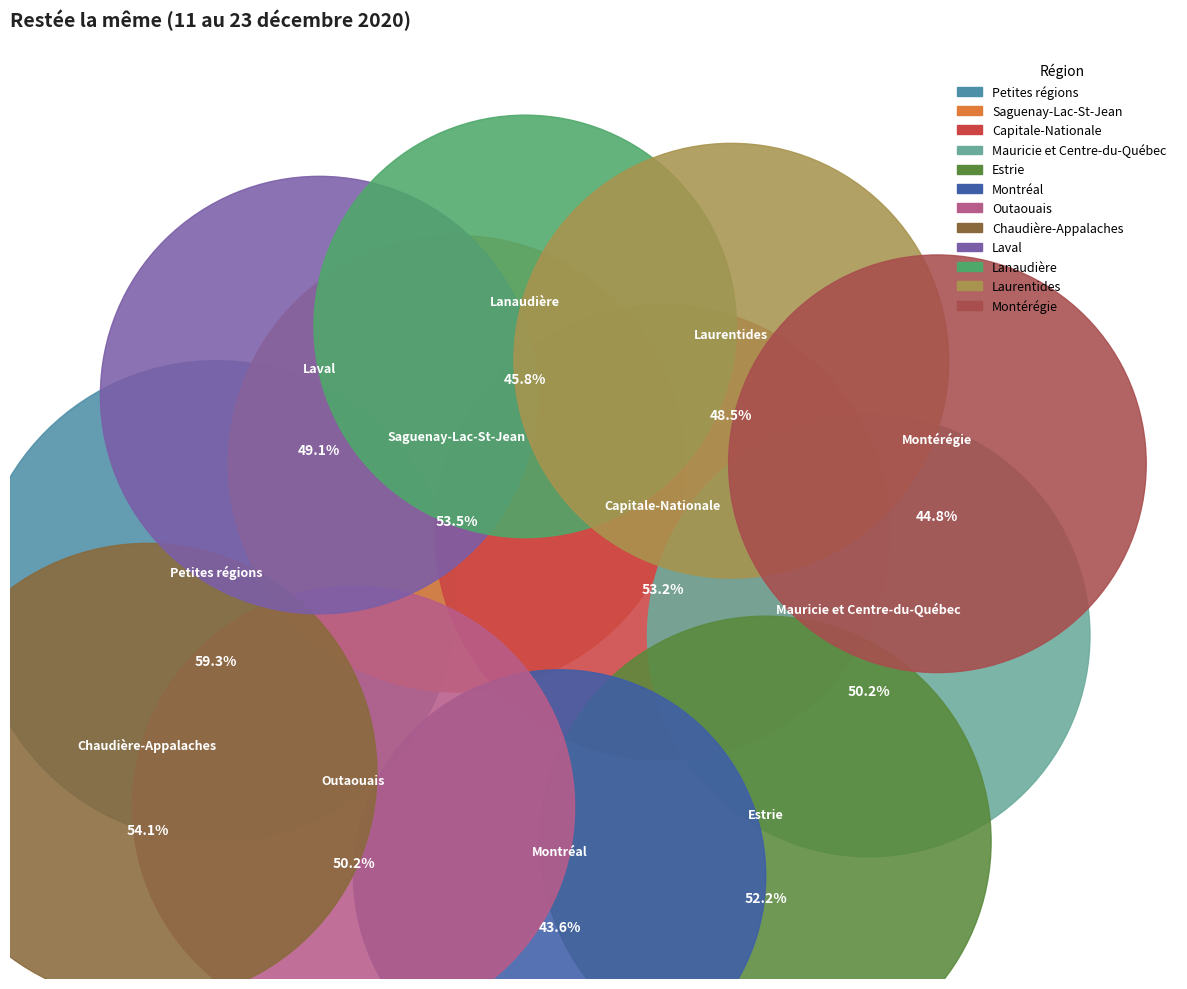

Which slice is the largest?

Petites régions